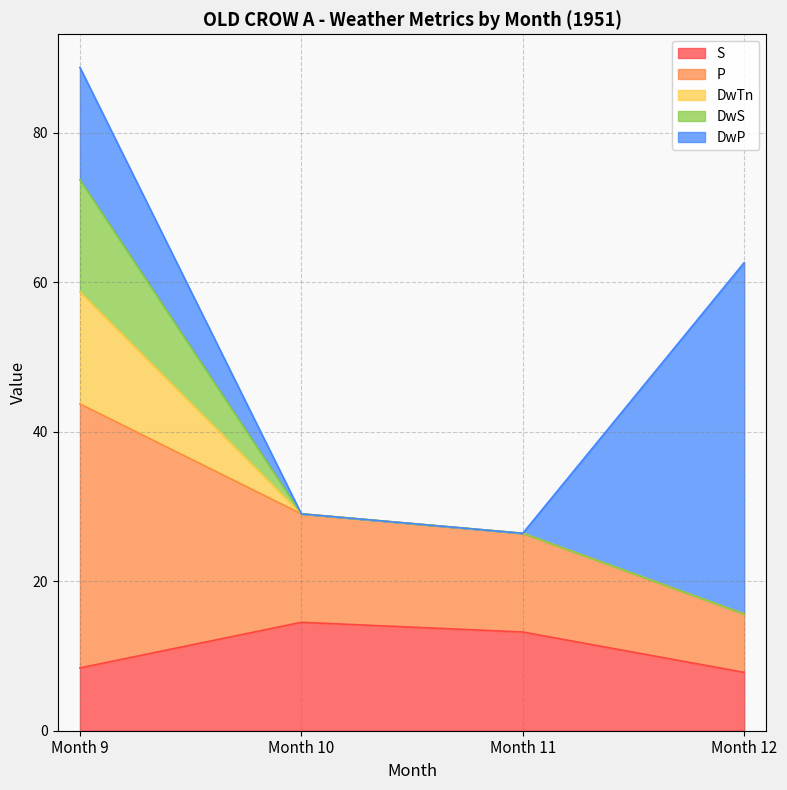

Reading right to left, what are all the values shown in this chart?

S: Month 12=7.8	Month 11=13.2	Month 10=14.5	Month 9=8.4
P: Month 12=7.8	Month 11=13.2	Month 10=14.5	Month 9=35.3
DwTn: Month 12=0.0	Month 11=0.0	Month 10=0.0	Month 9=15.0
DwS: Month 12=0.0	Month 11=0.0	Month 10=0.0	Month 9=15.0
DwP: Month 12=47.0	Month 11=0.0	Month 10=0.0	Month 9=15.0